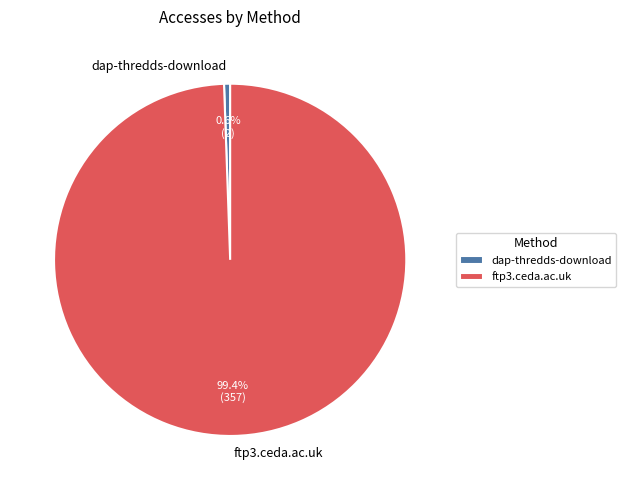

To the nearest percent, what is the average slice percentage?

50%